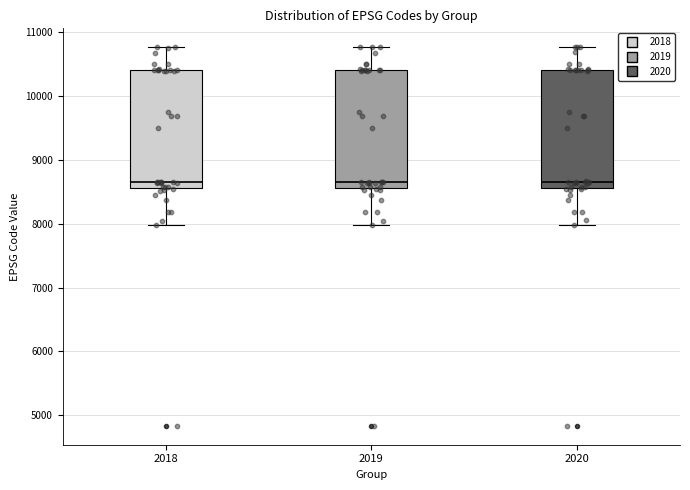

Where does the upper whisker of the box at x = 2020 end on the y-axis? The values are not printed on the chart, so give them approximately, as read against the axis.

10800